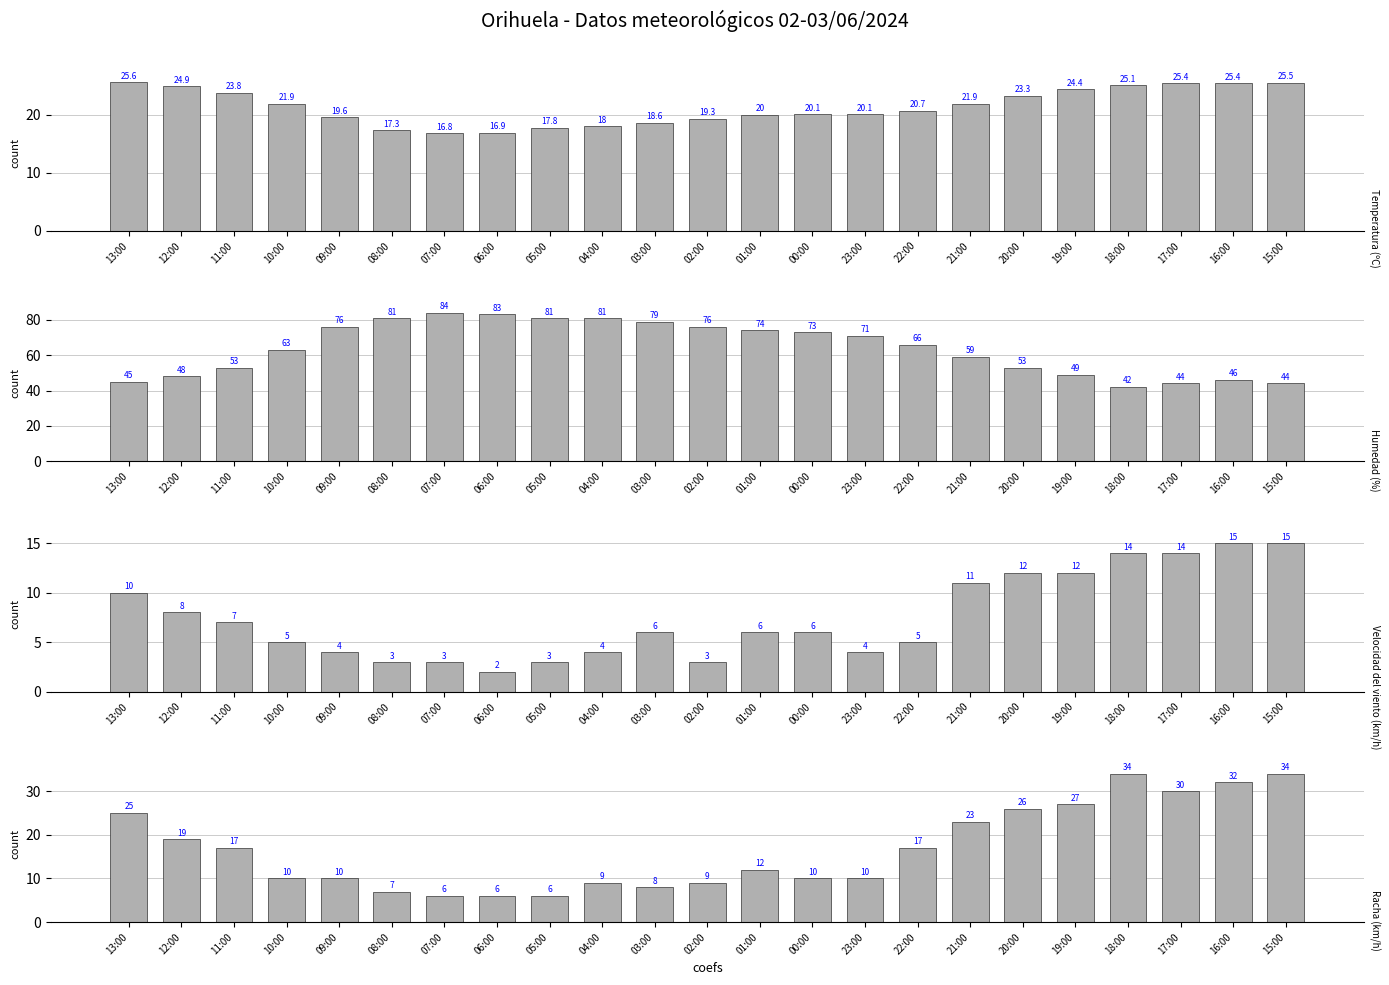

What is the sum of all Humedad (%) values?

1471.0